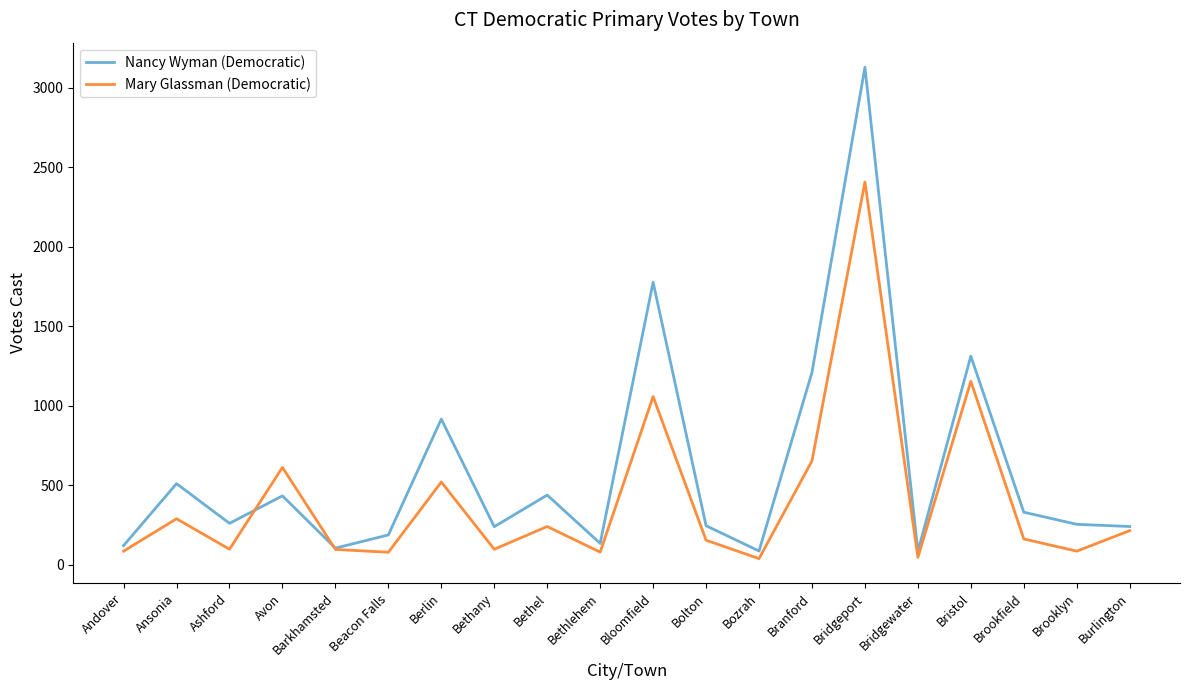

What position from the left is Bristol?

17